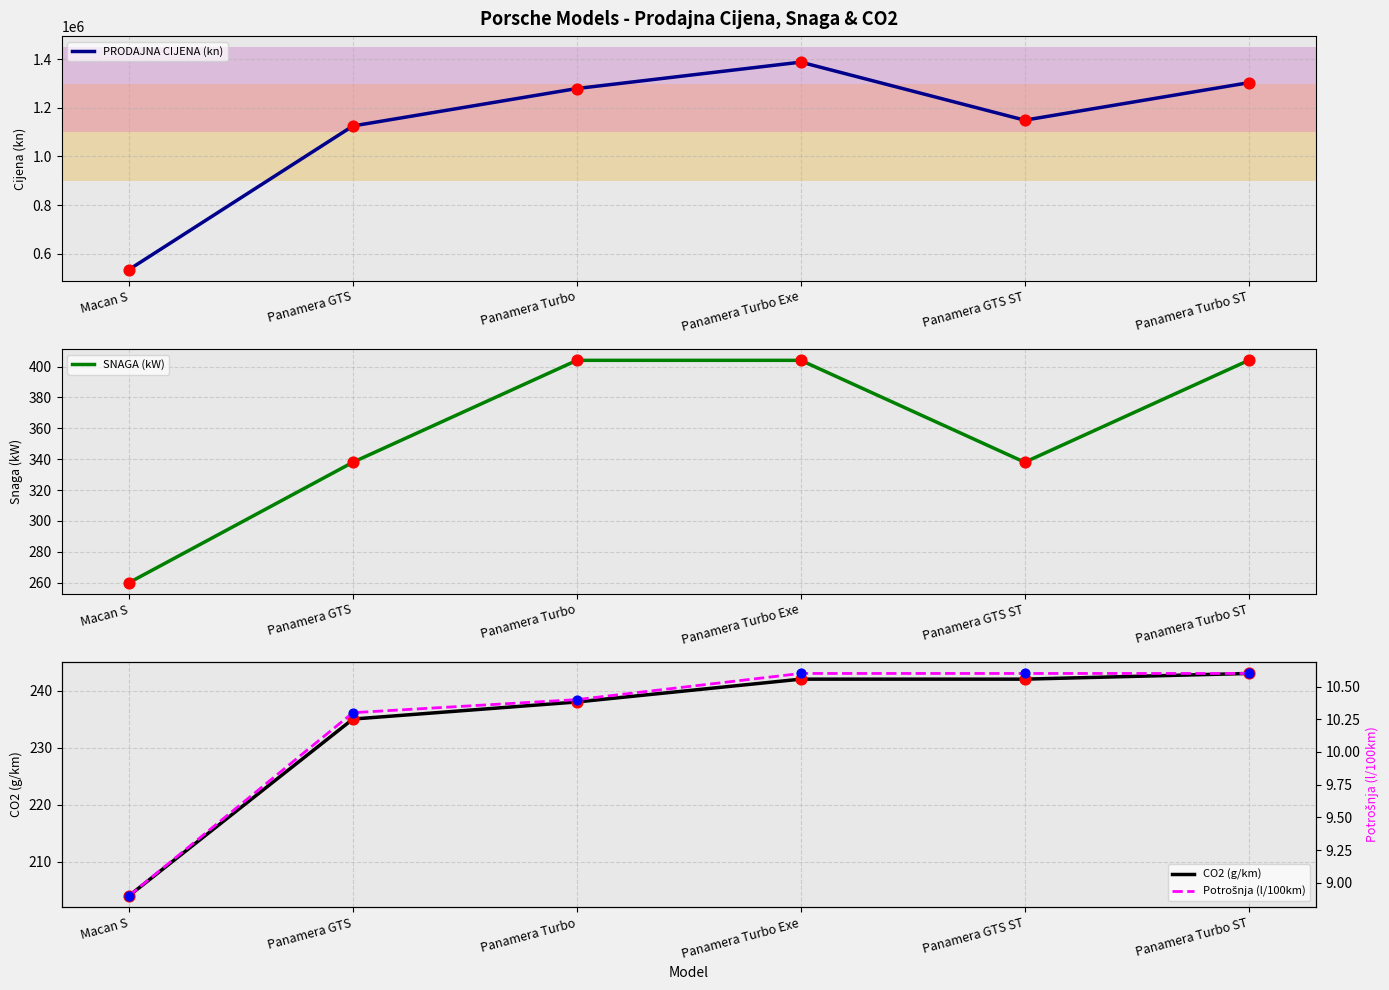

Which series reaches the maximum Y coordinate?

PRODAJNA CIJENA (kn)